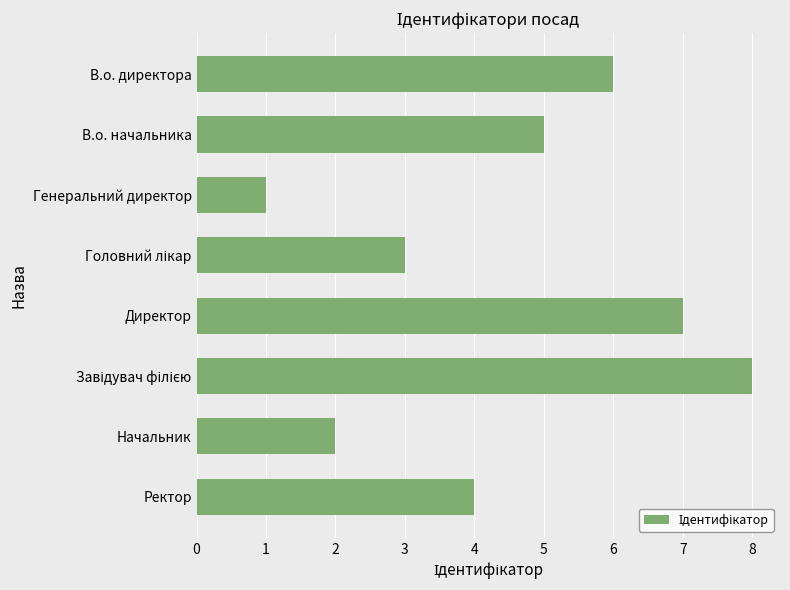

Which label corresponds to the smallest value in the chart?

Генеральний директор